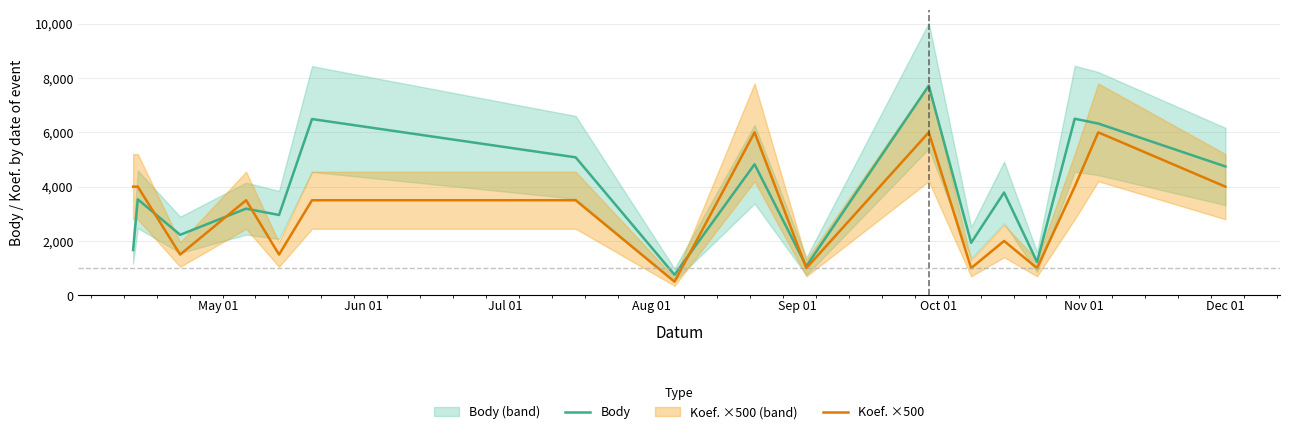

Reading left to right, what are all the values shown in this chart?

Body: 1666	3533	2226	3190	2957	6490	5080	754	4824	1069	7717	1933	3784	1226	6502	6324	4744
Koef. ×500: 4000	4000	1500	3500	1500	3500	3500	500	6000	1000	6000	1000	2000	1000	4000	6000	4000